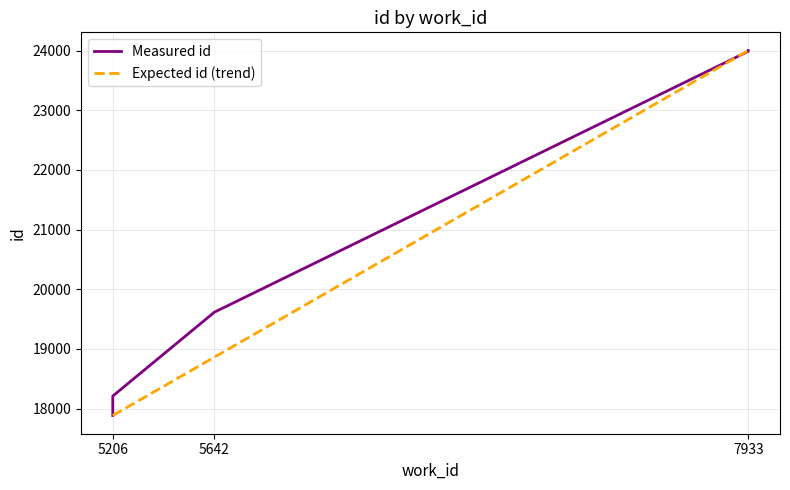

What is the maximum value shown in the chart?

23999.0